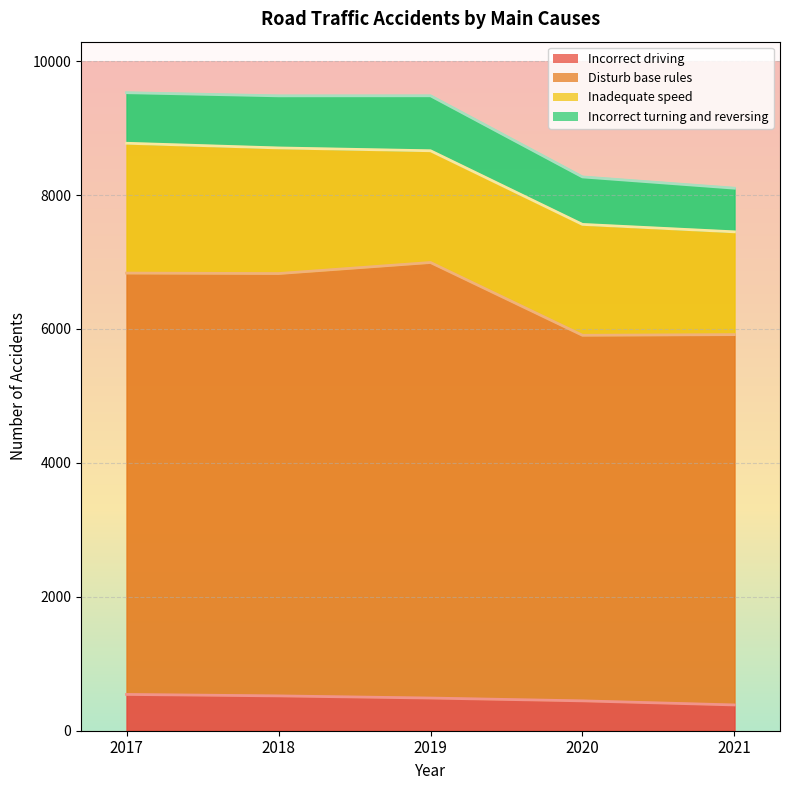

What is the value of the Incorrect driving point at the 4th from the left?

446